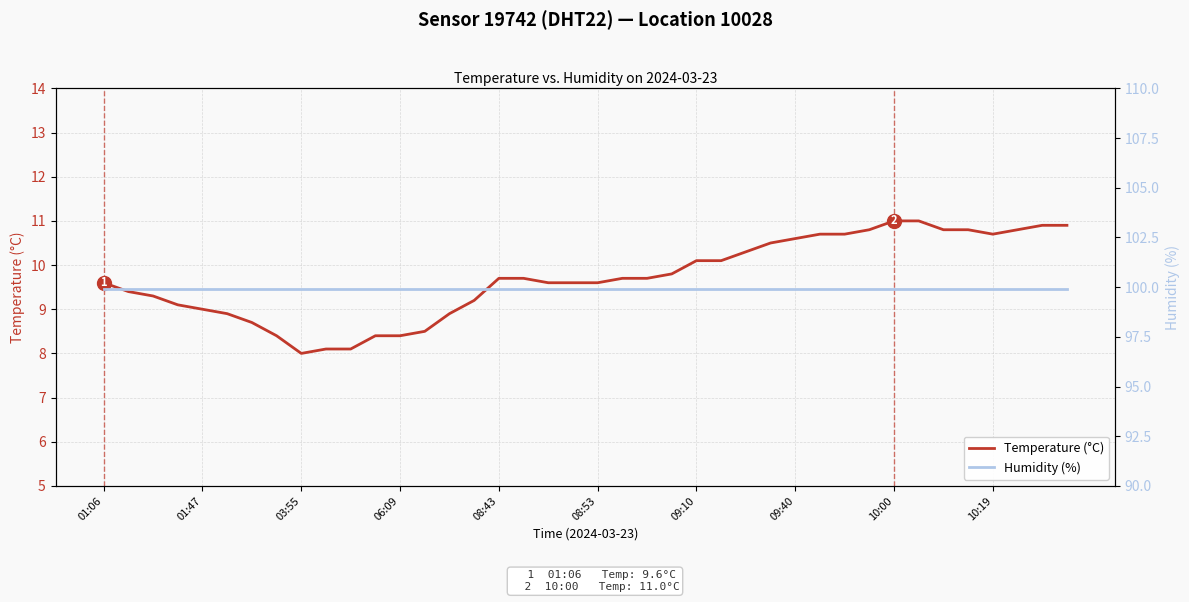

What is the average value of the Temperature (°C) series?

9.7